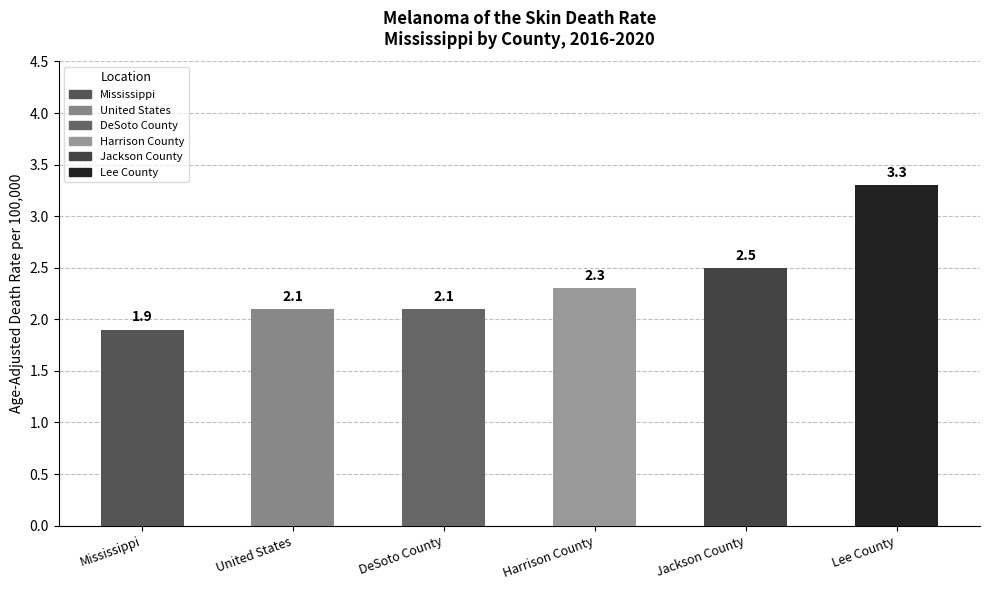

How many bars are there in total?

6